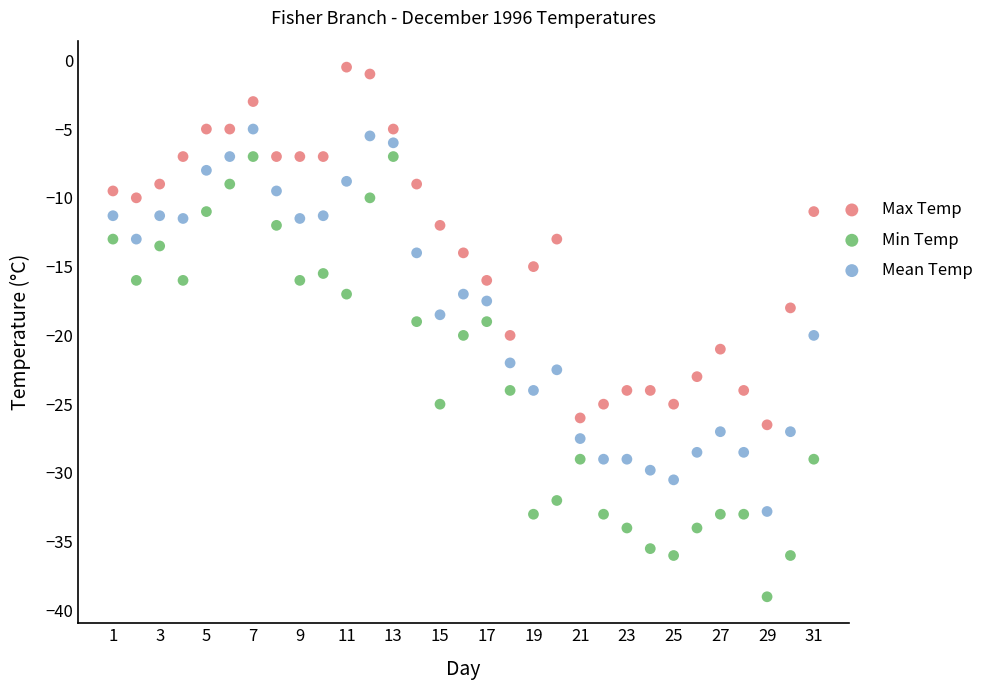

Across all data points, what is the range of Y values (max minus min)?

38.5